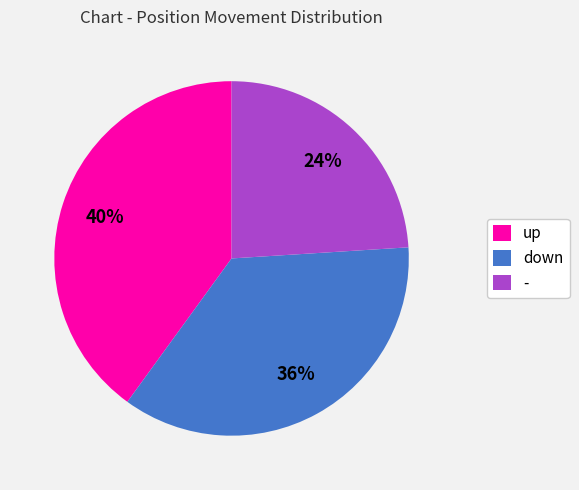

Is the sum of down and - greater than half?

Yes